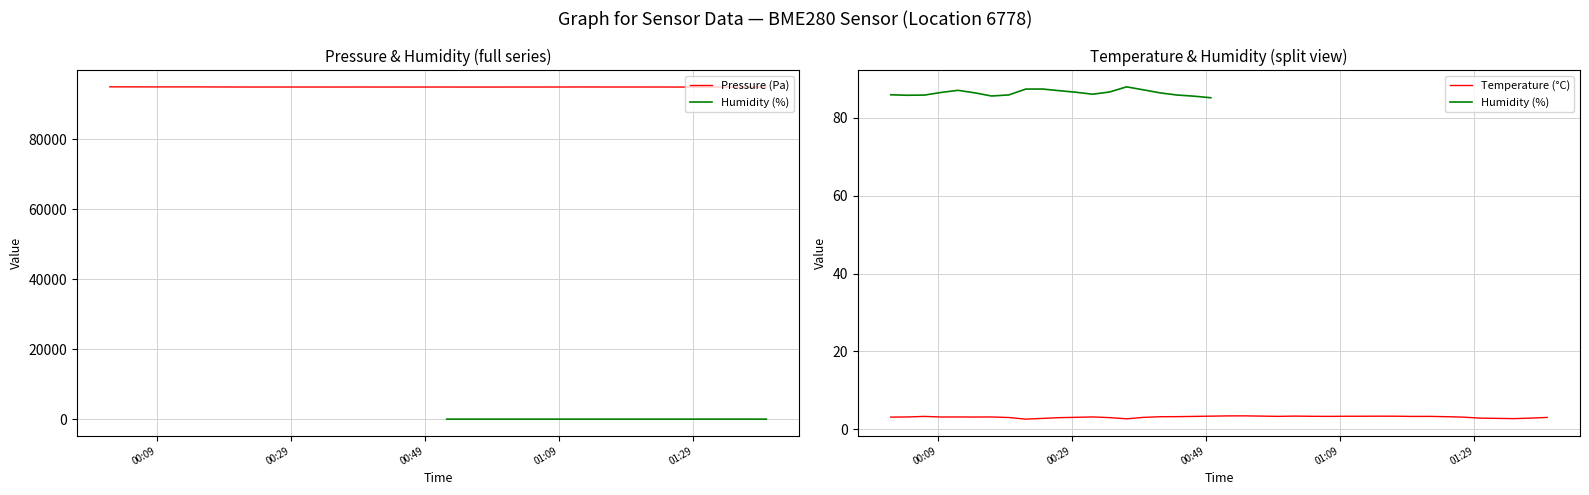

What is the difference between the maximum and minimum values in the pressure series?

64.2